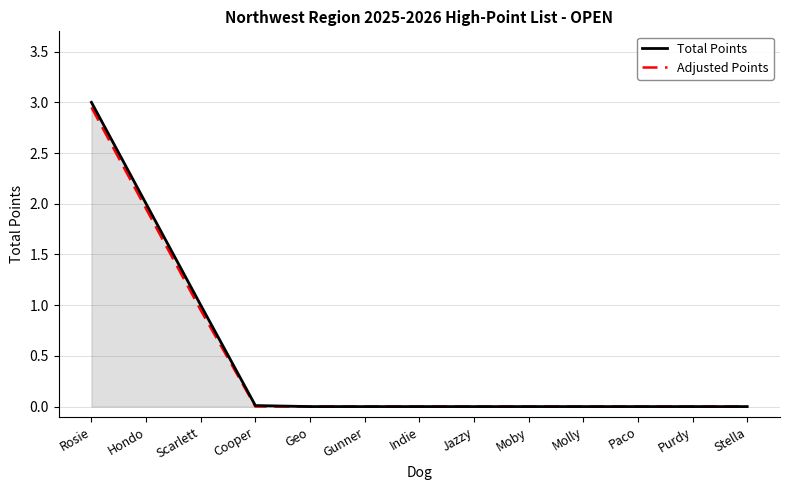

Which series has the largest range (max minus min)?

Total Points